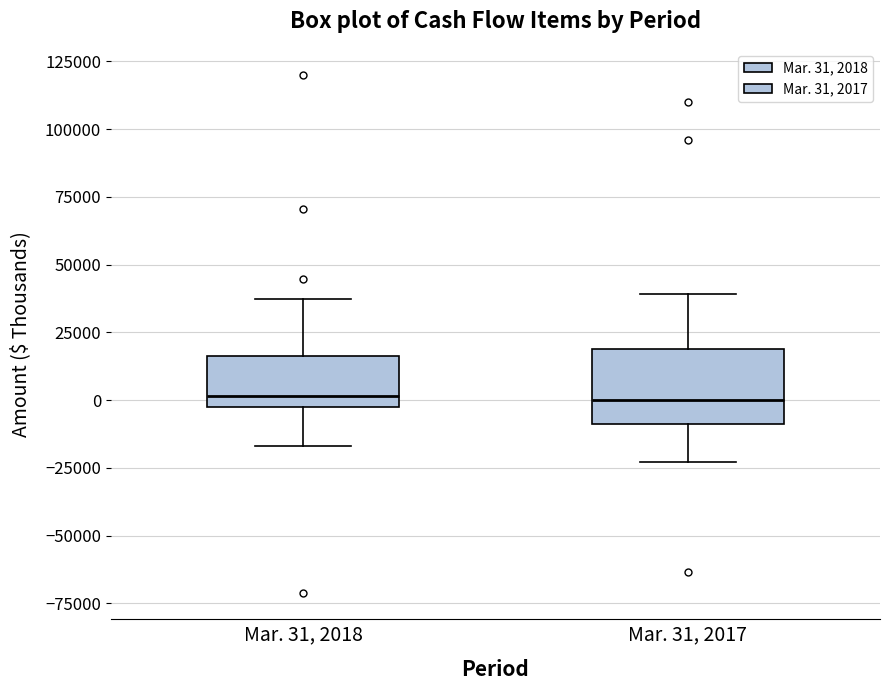

Where does the median line of the box for Mar. 31, 2017 sit on the y-axis? The values are not printed on the chart, so give them approximately, as read against the axis.

0